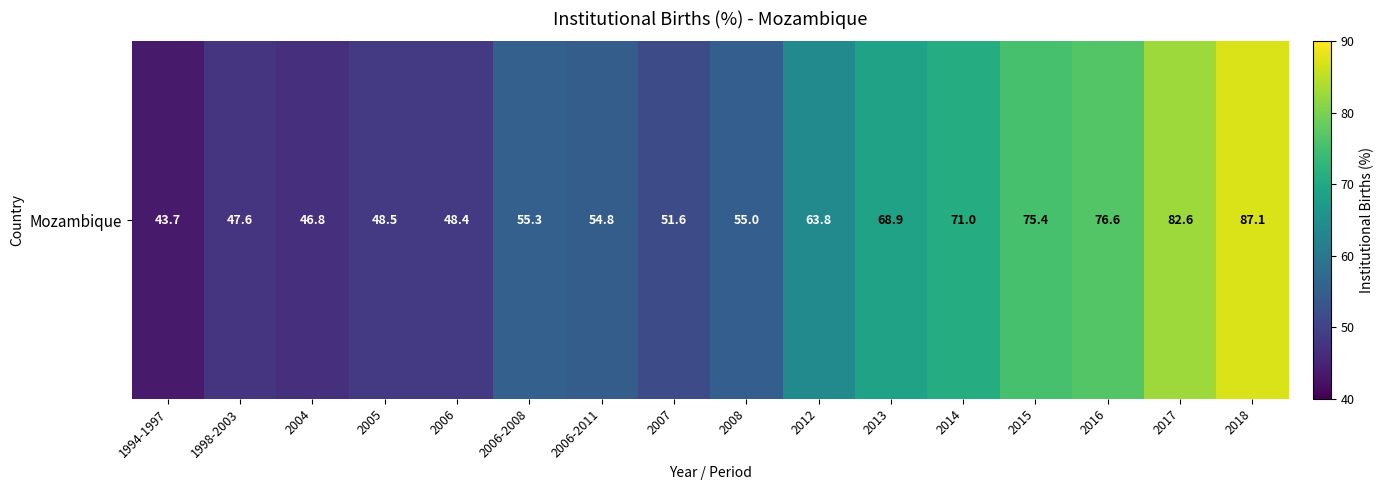

List the labels in order of value, largest first.

2018, 2017, 2016, 2015, 2014, 2013, 2012, 2006-2008, 2008, 2006-2011, 2007, 2005, 2006, 1998-2003, 2004, 1994-1997